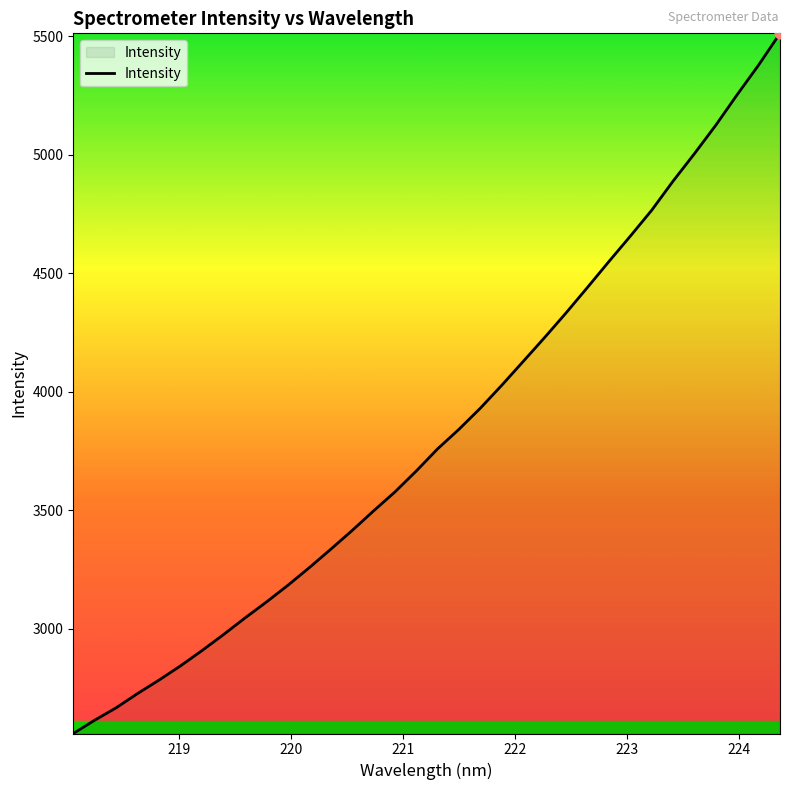

What is the greatest value displayed?

5511.5